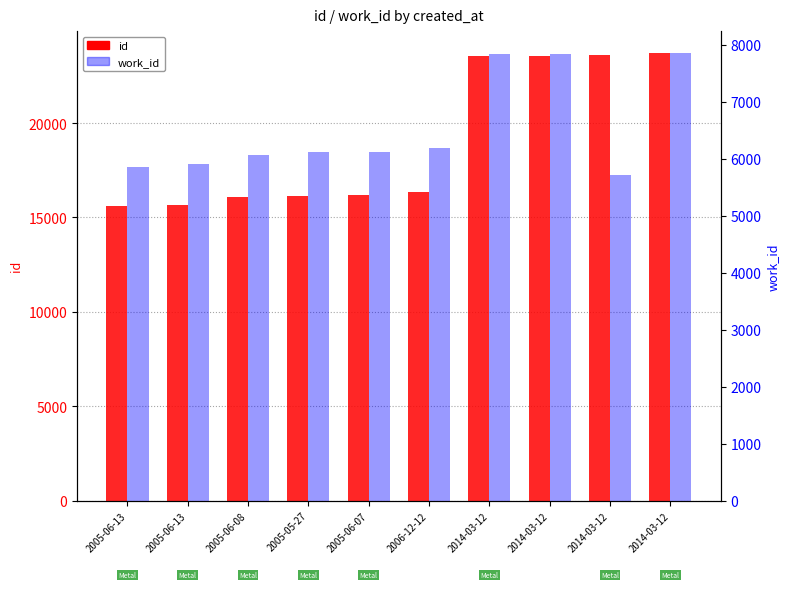

At how many categories does at least one series exceed 10644?

10